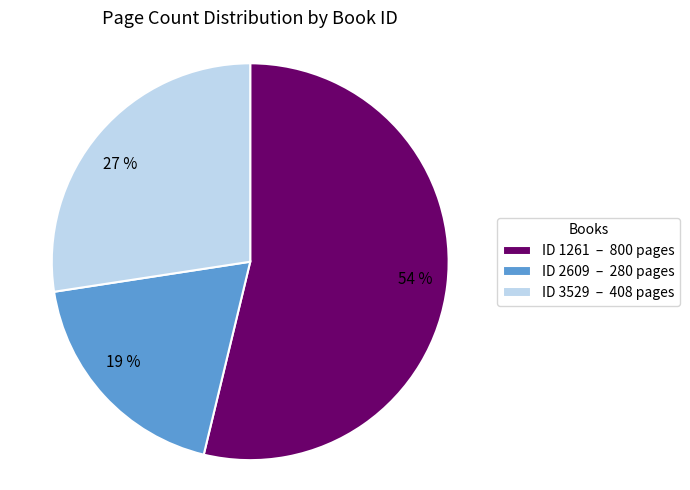

Do ID 3529 – 408 pages and ID 2609 – 280 pages together represent more than half of the pie?

No